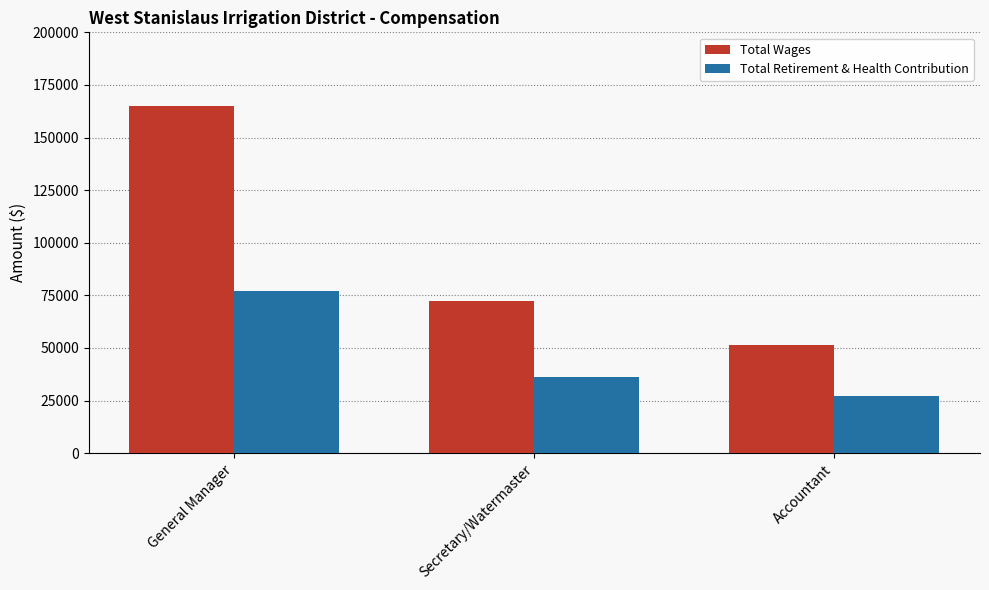

Rank the series by their maximum value, from lowest to highest.

Total Retirement & Health Contribution, Total Wages